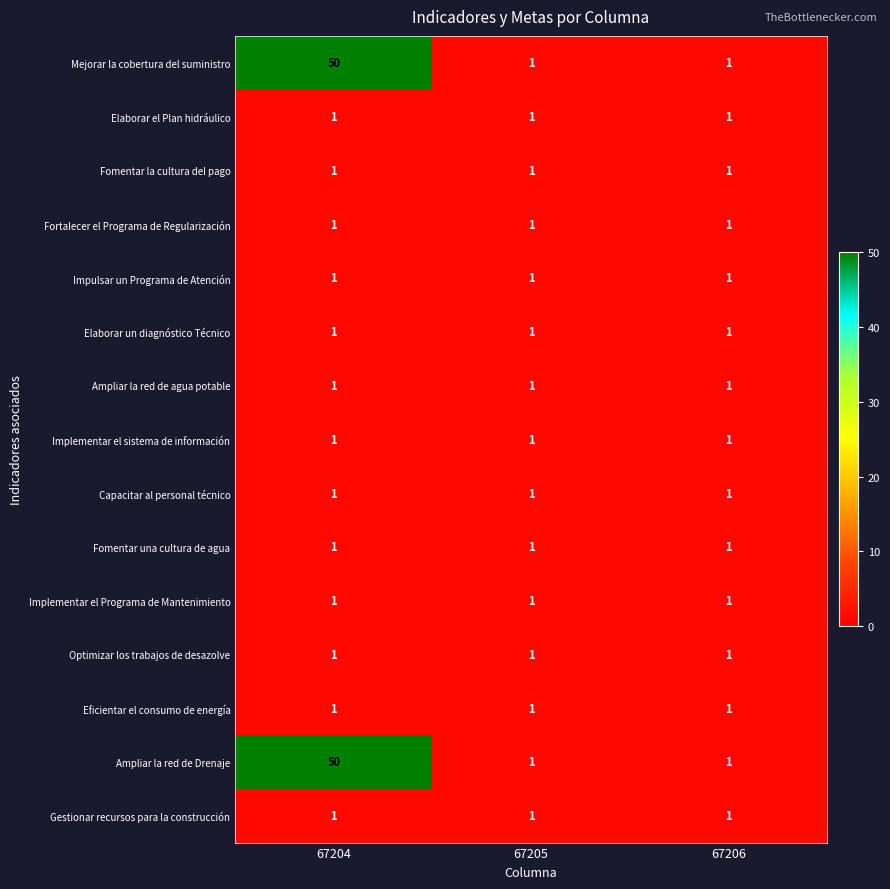

What is the maximum value shown in the chart?

50